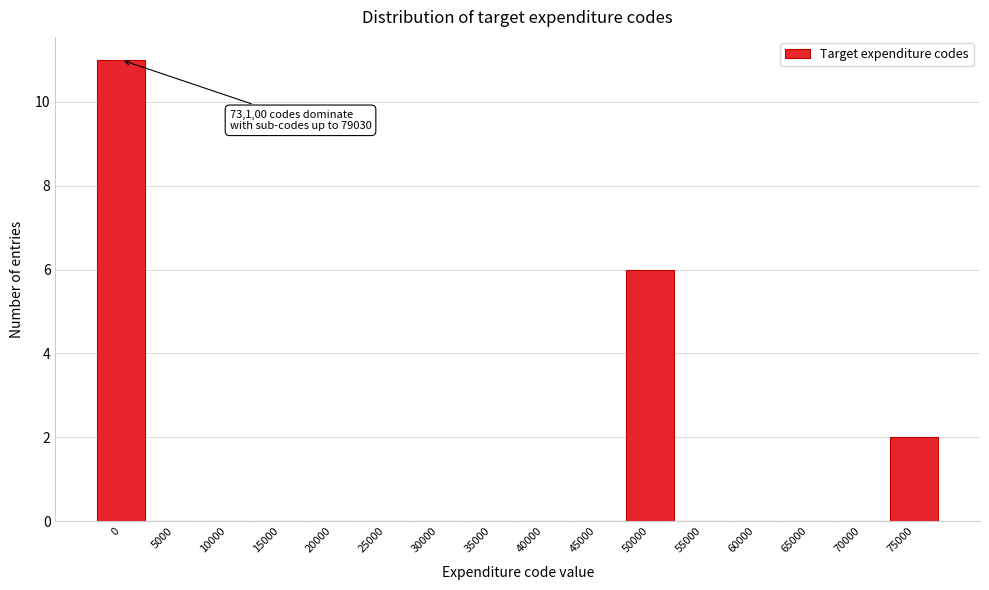

Reading right to left, list all the values displayed in this chart.

75000=2	70000=0	65000=0	60000=0	55000=0	50000=6	45000=0	40000=0	35000=0	30000=0	25000=0	20000=0	15000=0	10000=0	5000=0	0=11